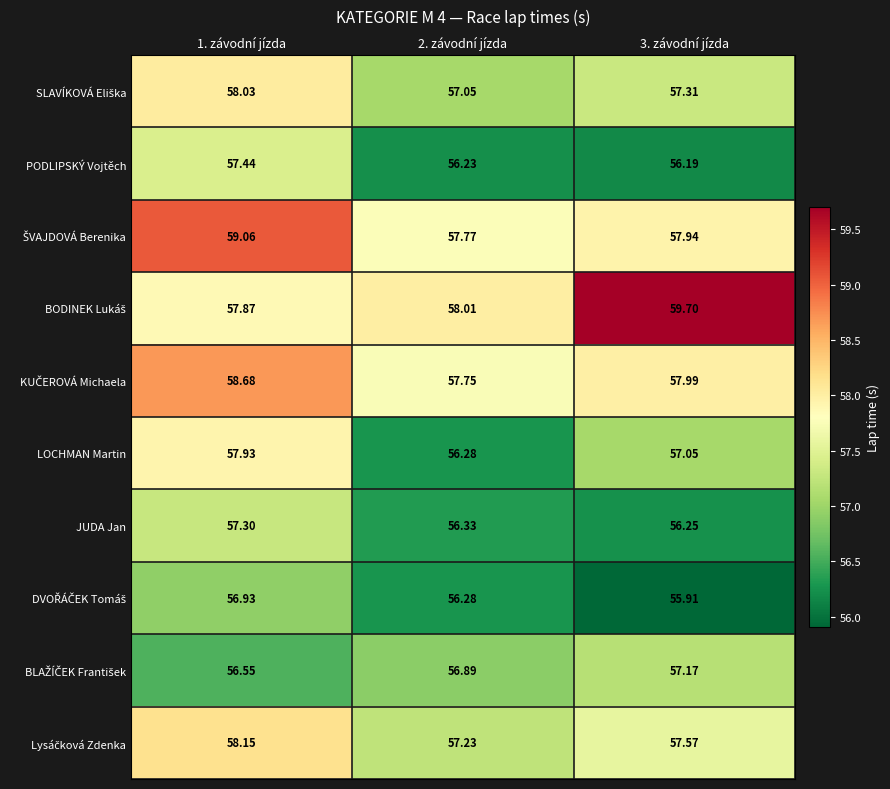

Is the value of PODLIPSKÝ Vojtěch at 1. závodní jízda greater than the value of LOCHMAN Martin at 1. závodní jízda?

No